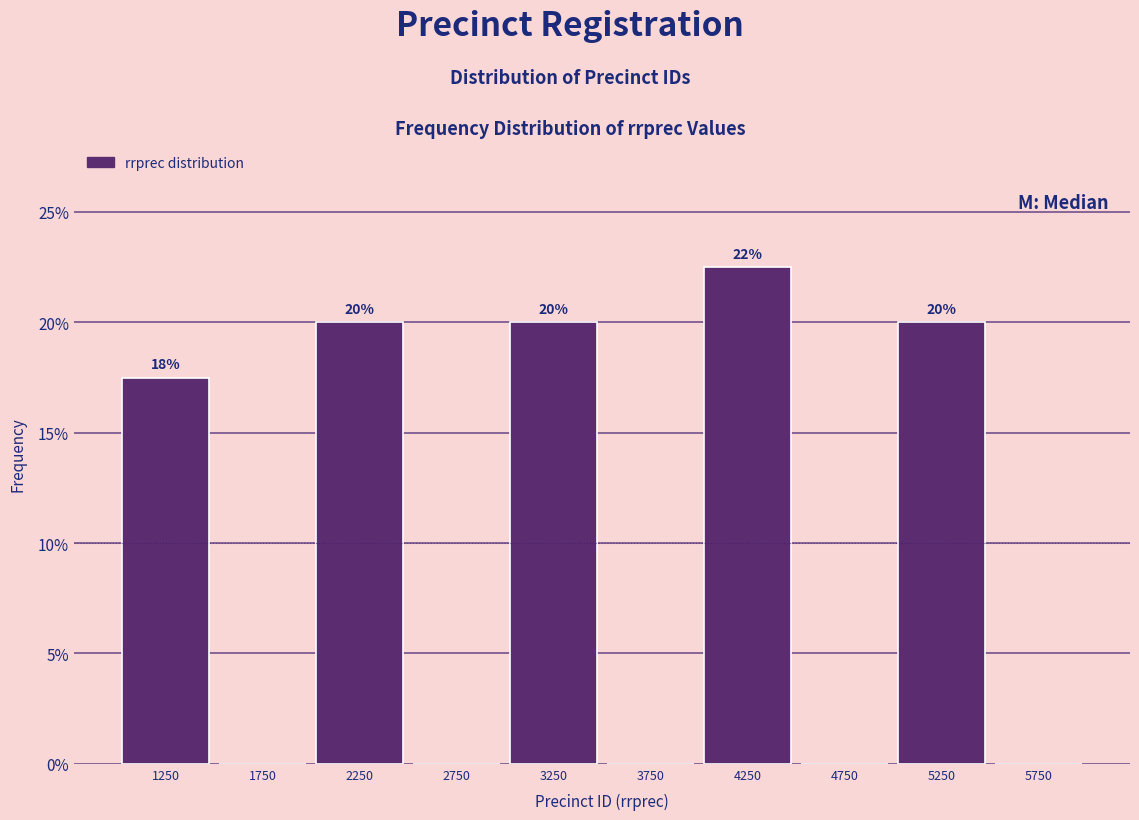

Which range on the x-axis has the tallest bar?

4000 to 4500